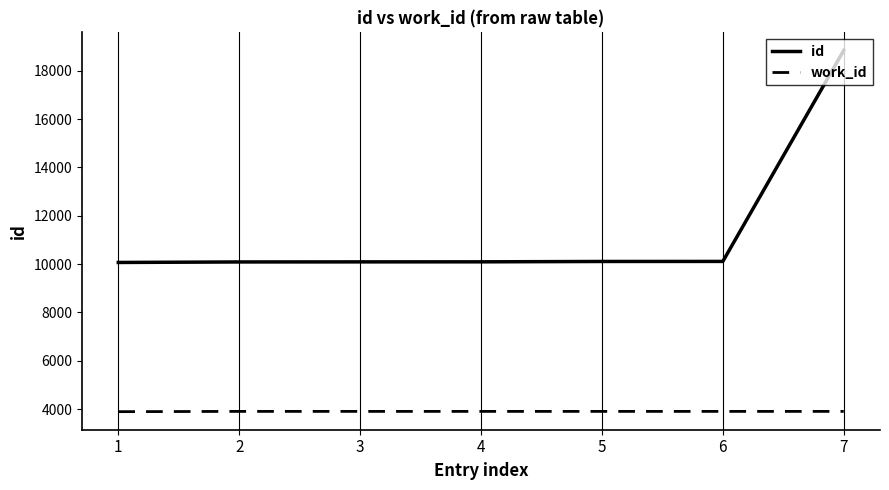

True or false: work_id and id intersect in this chart.

False